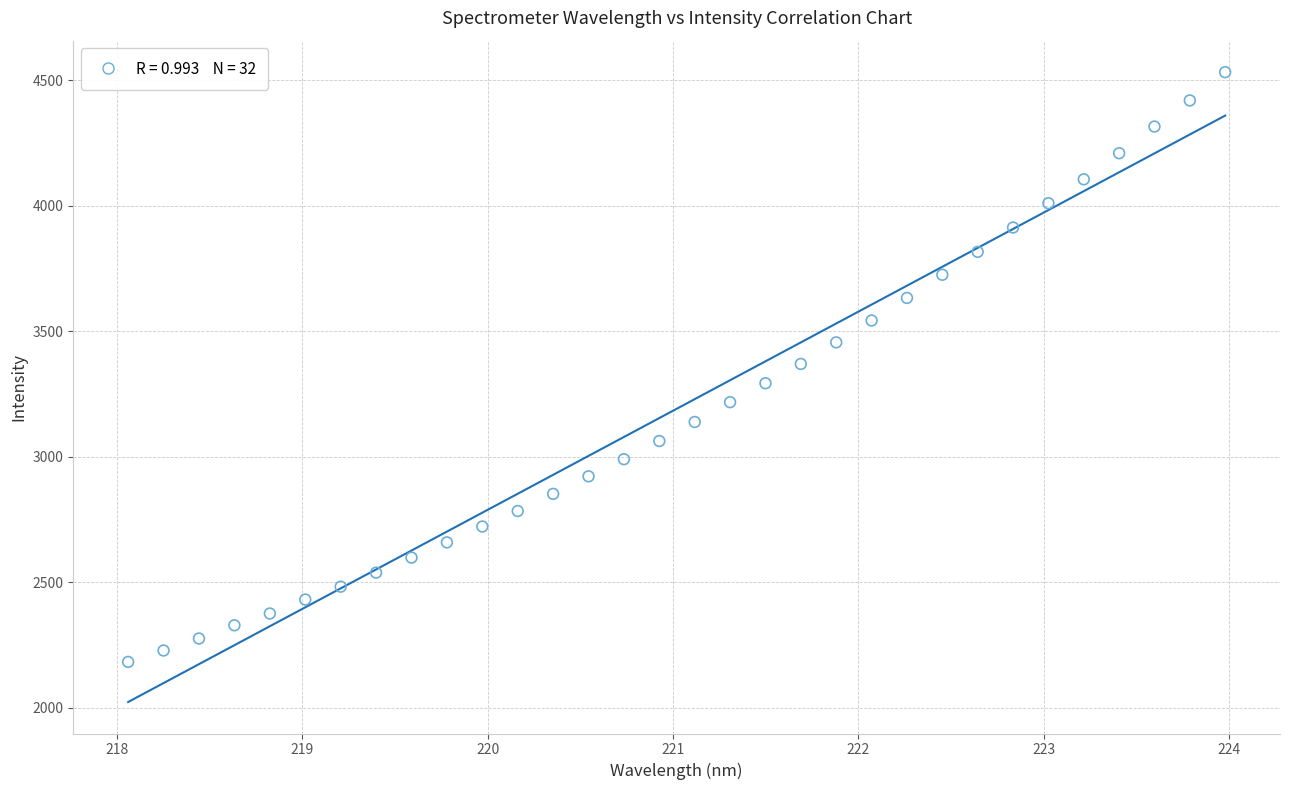

What is the range of X values (max minus min)?

5.9